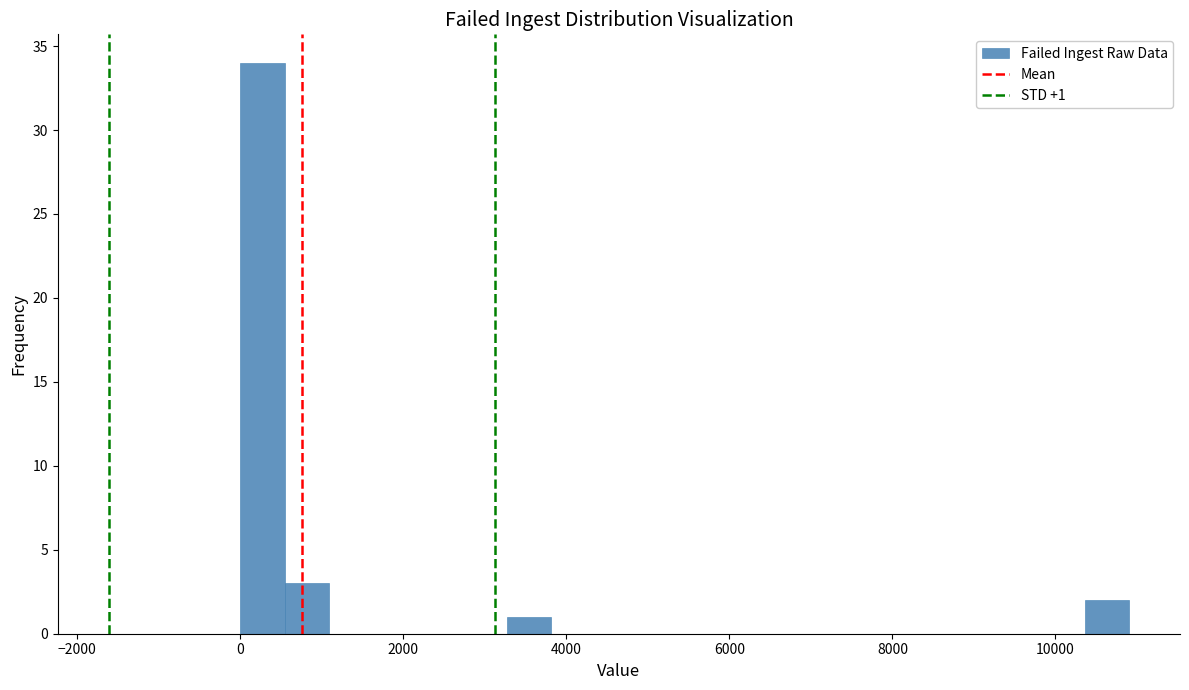

Around what value on the x-axis is the tallest bar? Give the approximate position of its centre, as read against the axis.

200